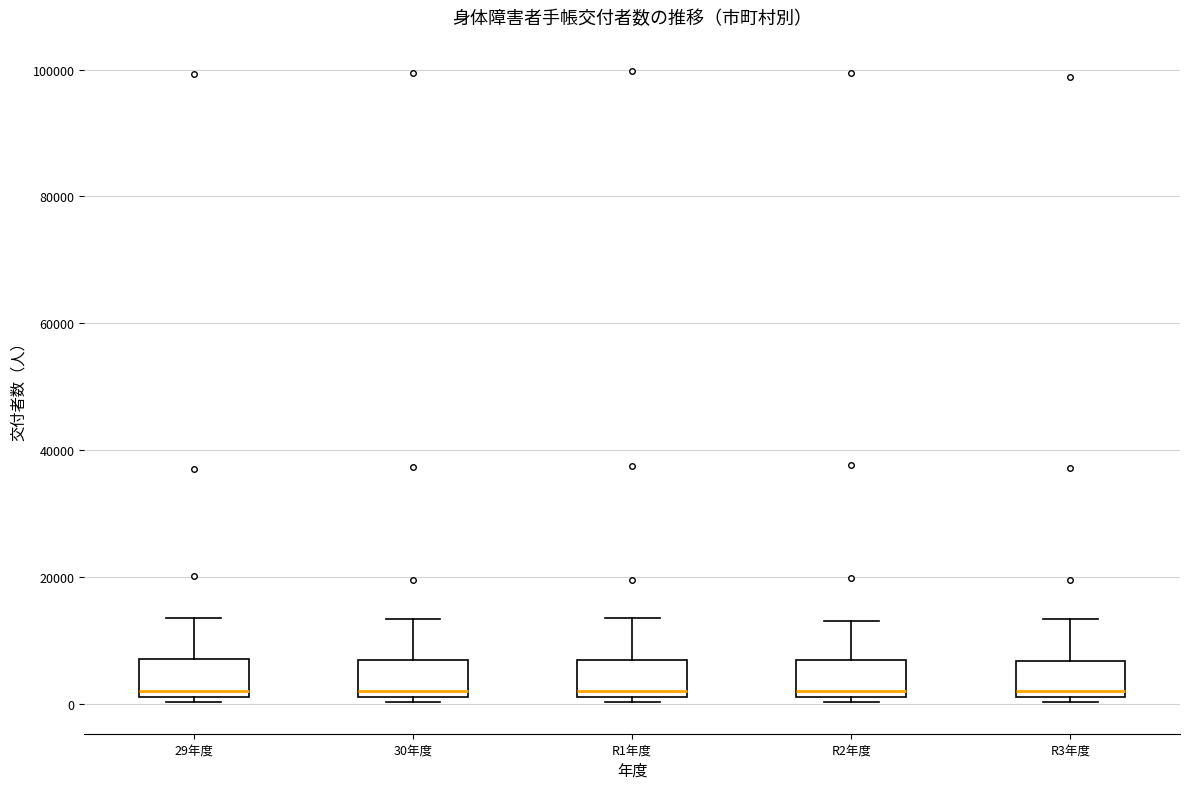

Reading left to right, read every box against the y-axis: the position of its median line, the range the box covers, and the ends of its whiskers. The values are not printed on the chart, so give them approximately, as read against the axis.

29年度: median 2000 (just above the box's lower edge), box 2000 to 8000, whiskers 0 to 14000
30年度: median 2000 (just above the box's lower edge), box 2000 to 8000, whiskers 0 to 14000
R1年度: median 2000 (just above the box's lower edge), box 2000 to 8000, whiskers 0 to 14000
R2年度: median 2000 (just above the box's lower edge), box 2000 to 8000, whiskers 0 to 14000
R3年度: median 2000 (just above the box's lower edge), box 2000 to 6000, whiskers 0 to 14000